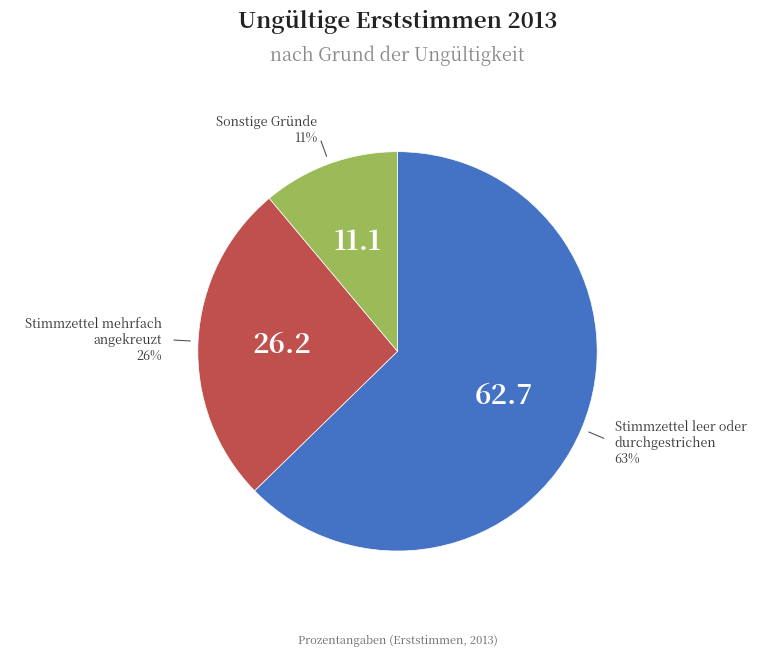

Is there a majority slice in this chart?

Yes